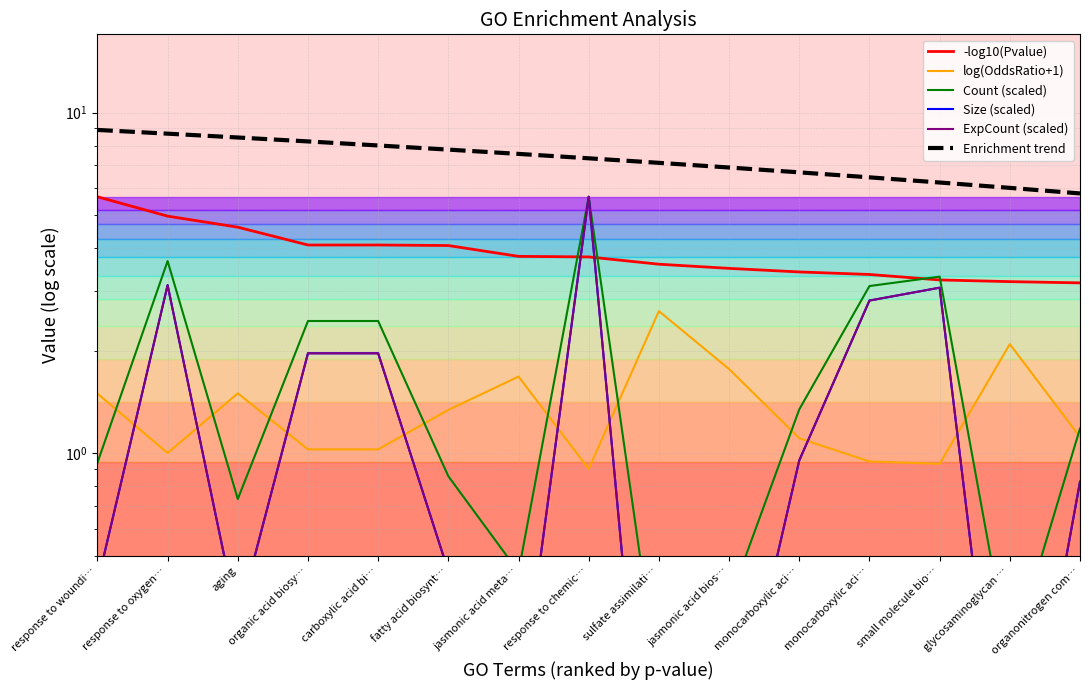

True or false: Size (scaled) and ExpCount (scaled) cross at least once.

True